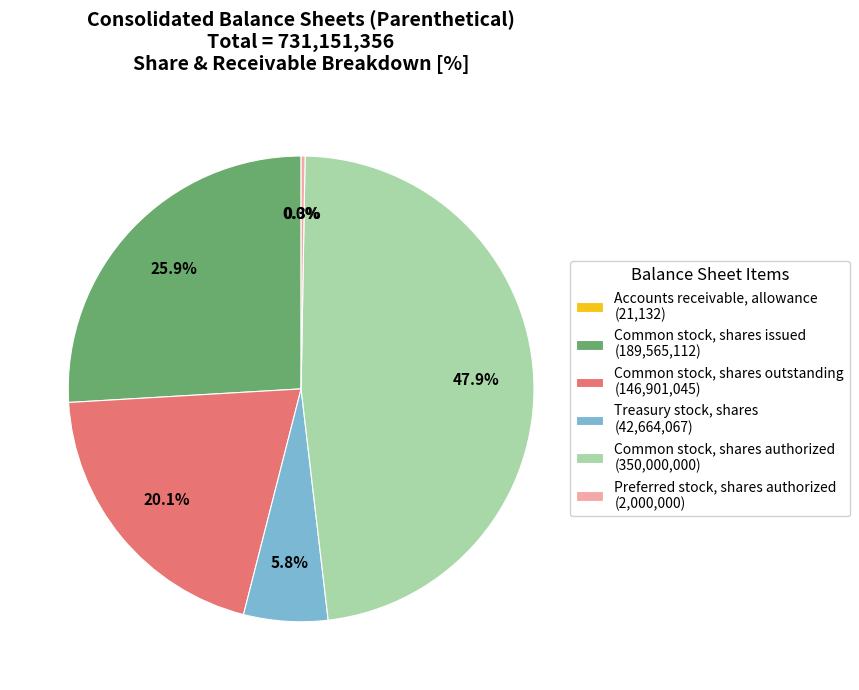

Which slice is the largest?

Common stock, shares authorized